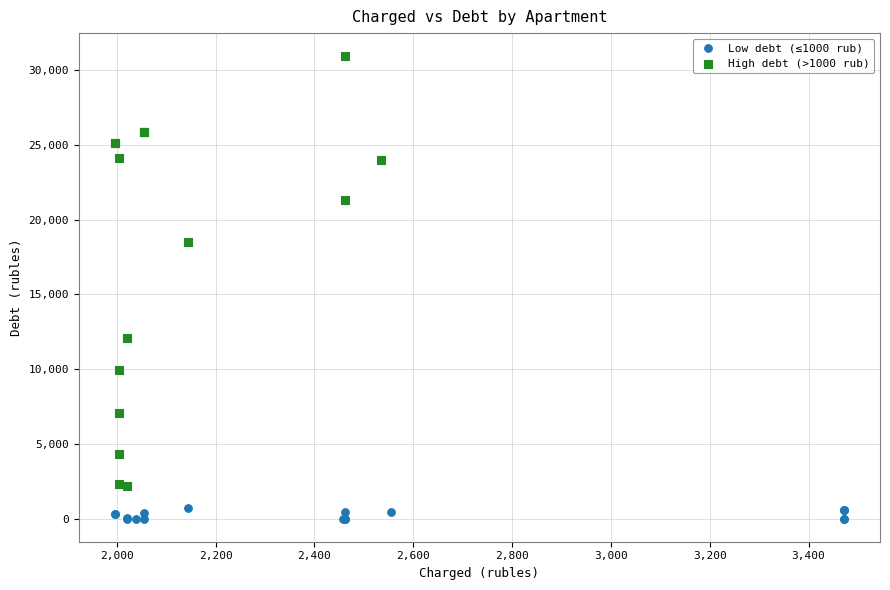

Which series has the largest Y range (max minus min)?

High debt (>1000 rub)